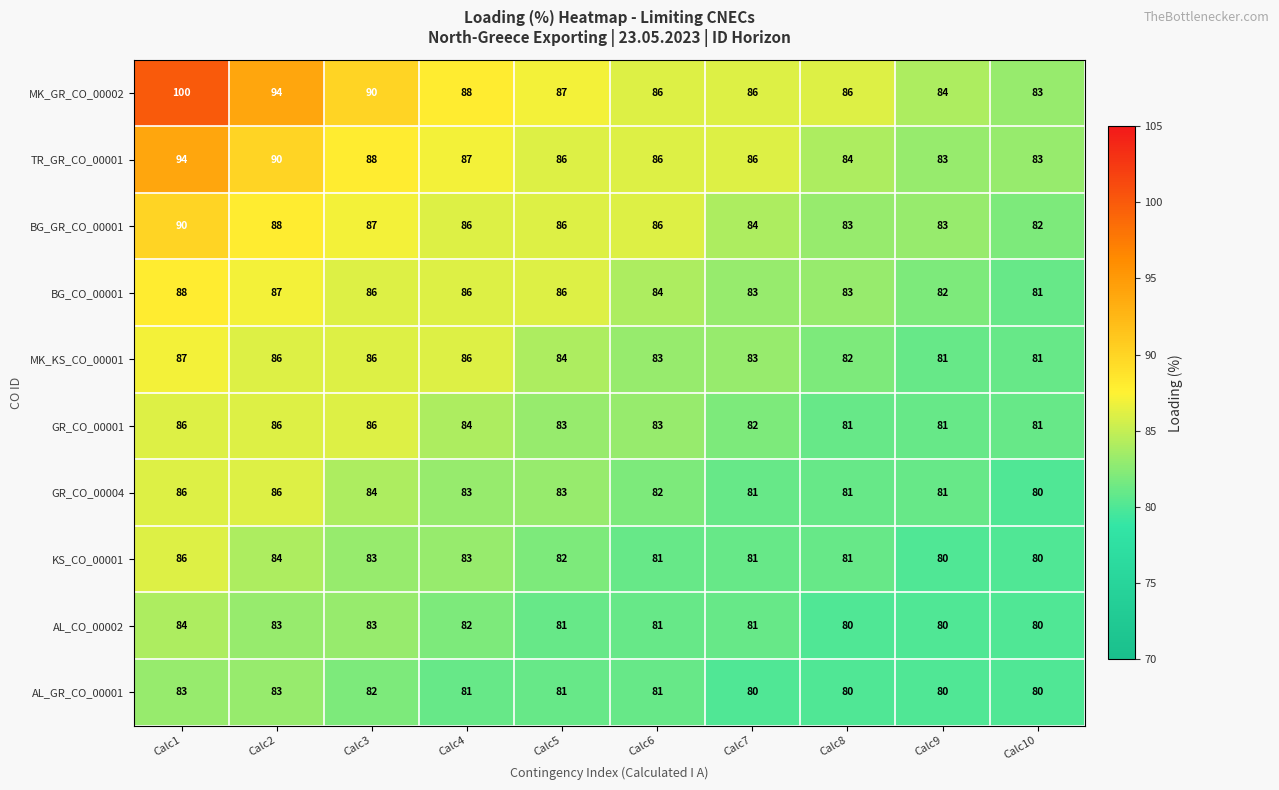

What is the total value across all series at Calc6?

833